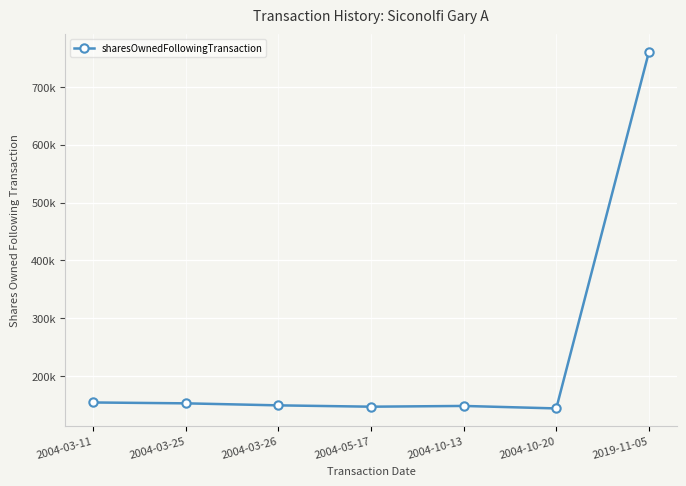

True or false: there are more than 1 points higher than both neighbors.

False